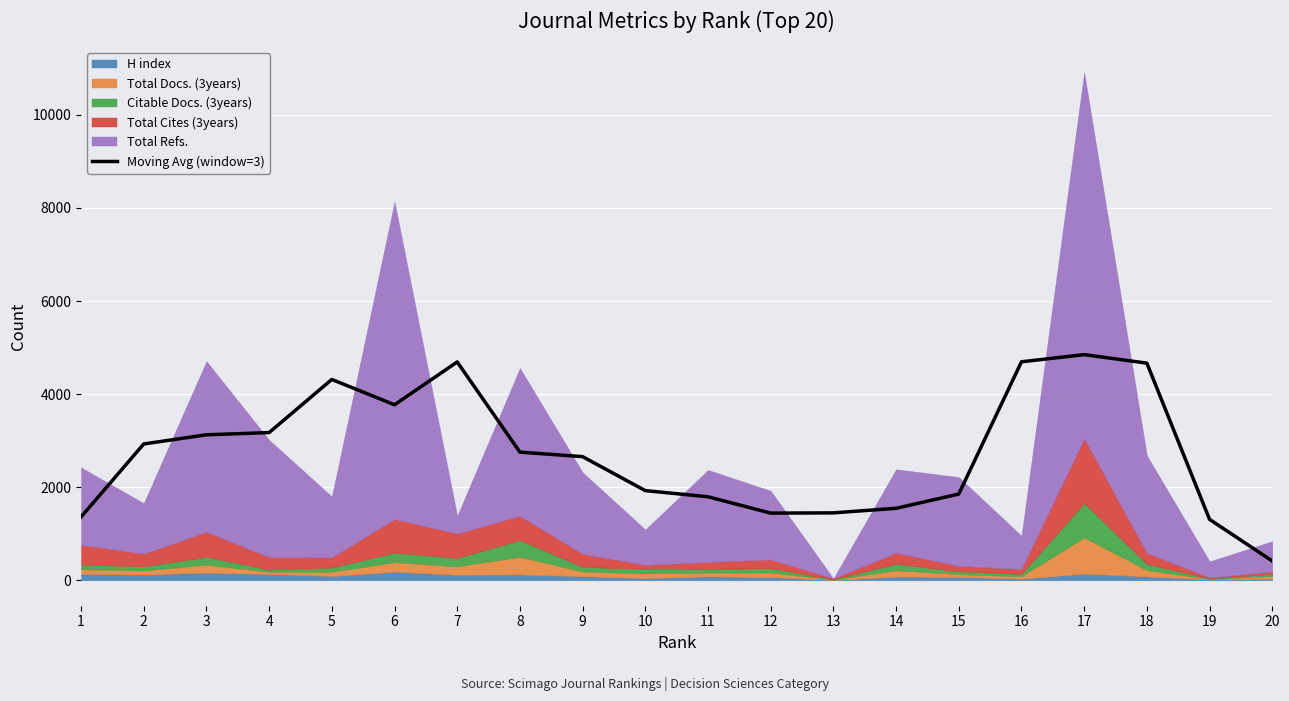

What is the difference between the second highest and second lowest values?

3385.3